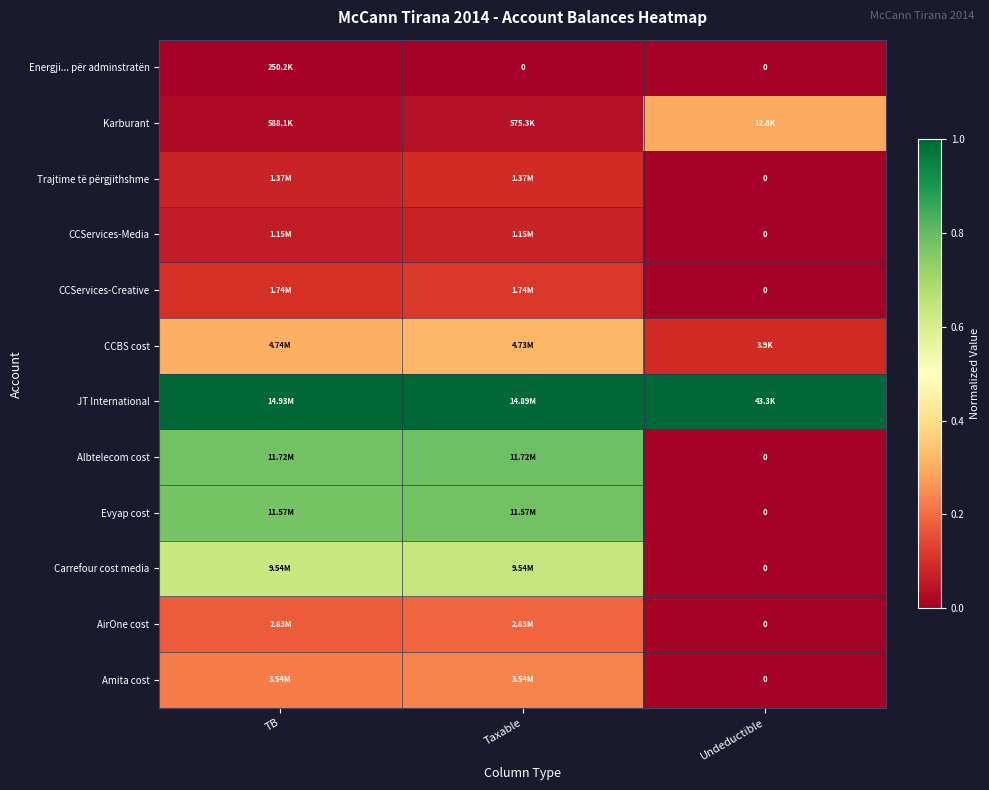

Is the value of CCServices-Creative at Taxable greater than the value of CCBS cost at TB?

No